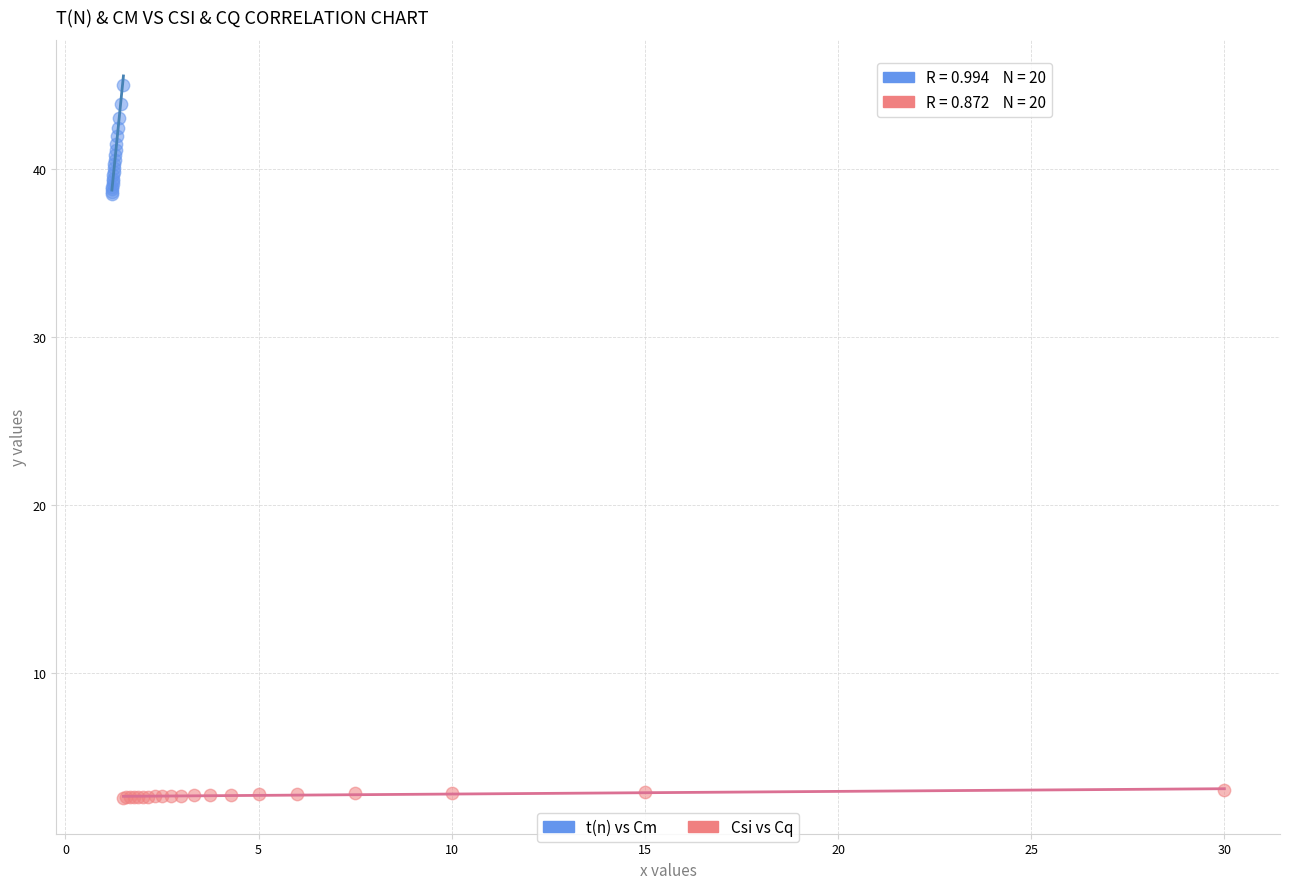

What are all the series names shown in the legend?

t(n) vs Cm, Csi vs Cq